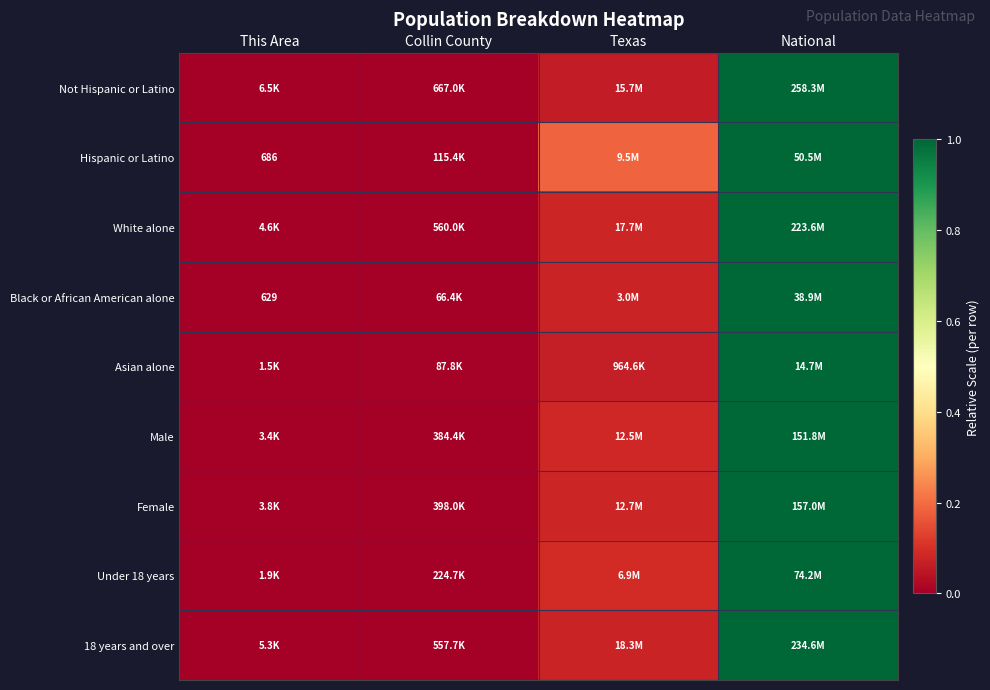

Rank the categories by White alone value from lowest to highest.

This Area, Collin County, Texas, National